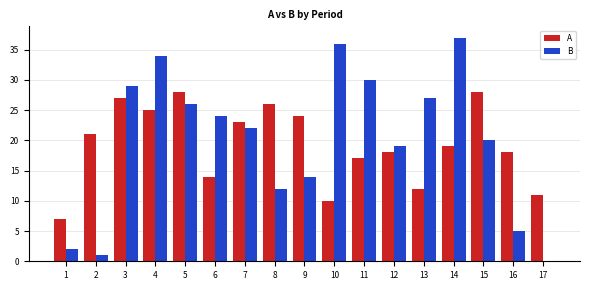

Count the number of data series in this chart.

2